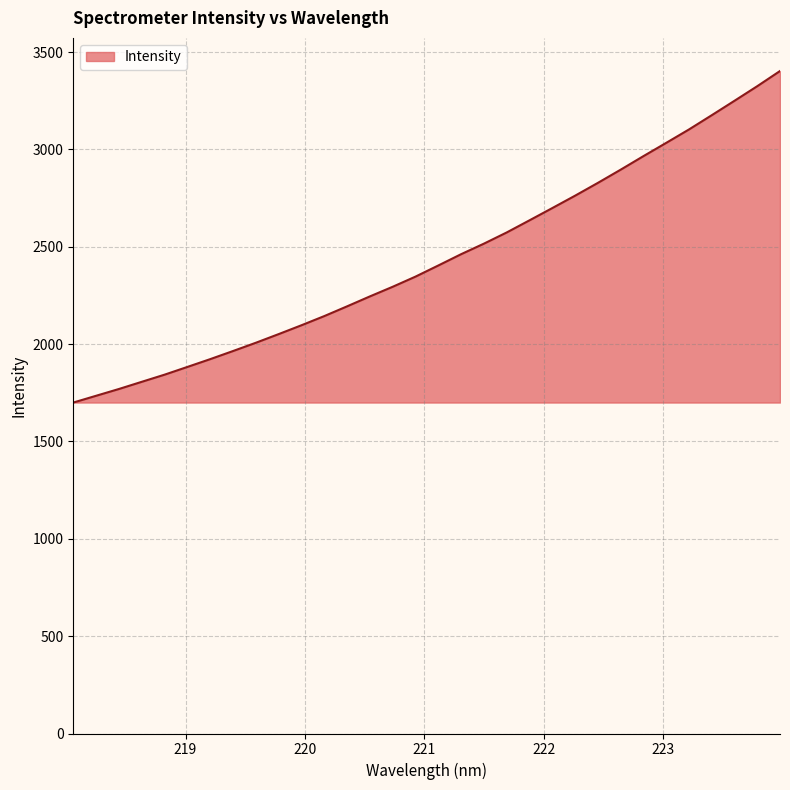

What is the difference between the maximum and minimum values?

1702.9